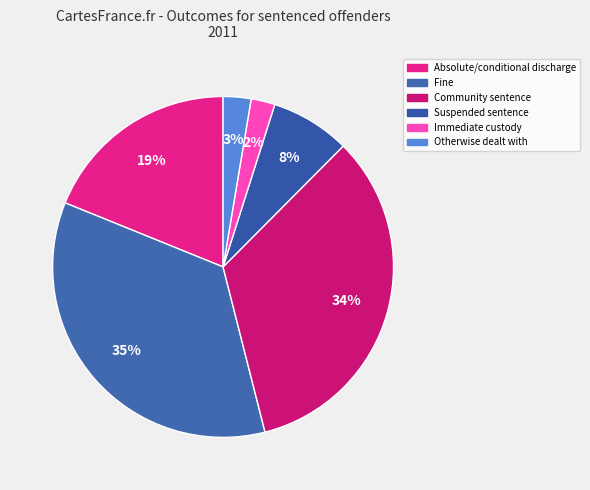

How many segments does this pie chart have?

6